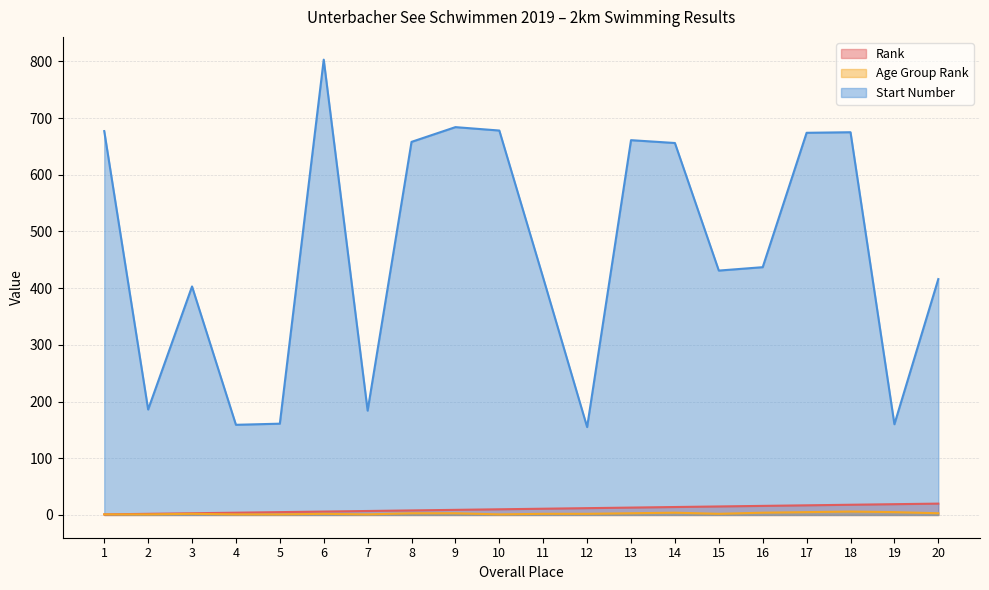

What is the average value of the Age Group Rank series?

3